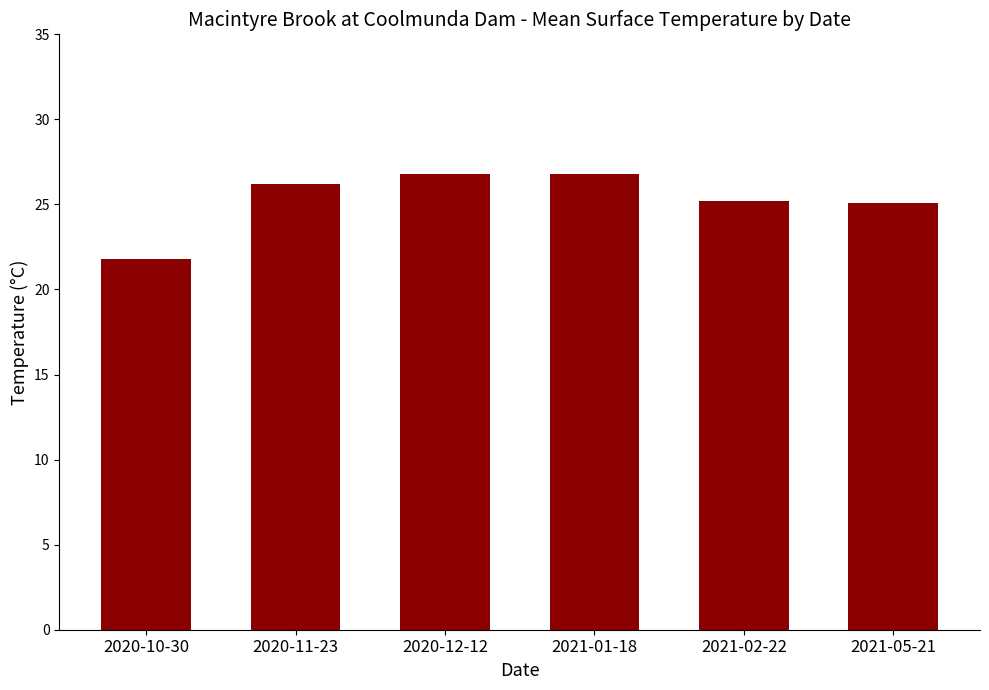

Where does the data first go above 26?

2020-11-23